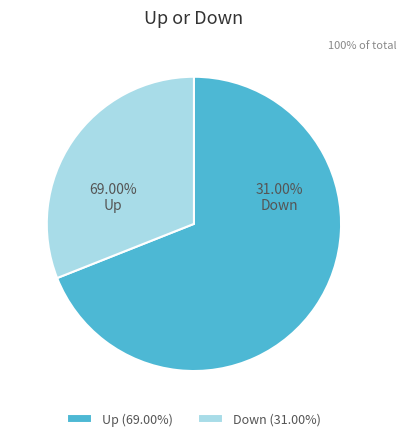

How many slices are in this pie chart?

2